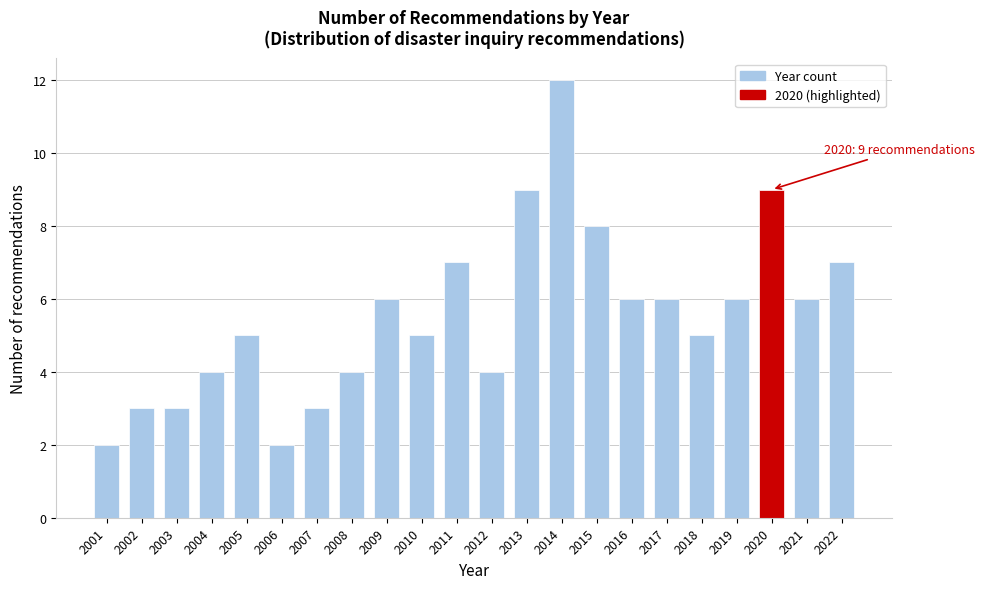

Reading right to left, extract all data points from this chart.

7	6	9	6	5	6	6	8	12	9	4	7	5	6	4	3	2	5	4	3	3	2